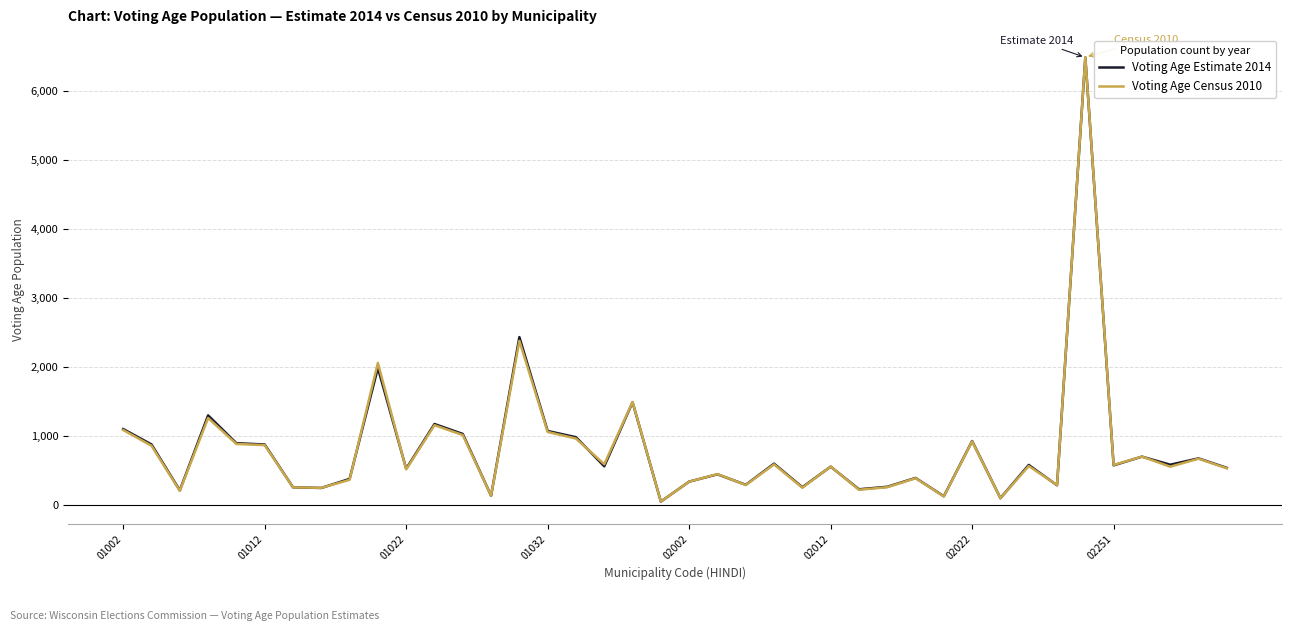

How many lines are shown in the chart?

2